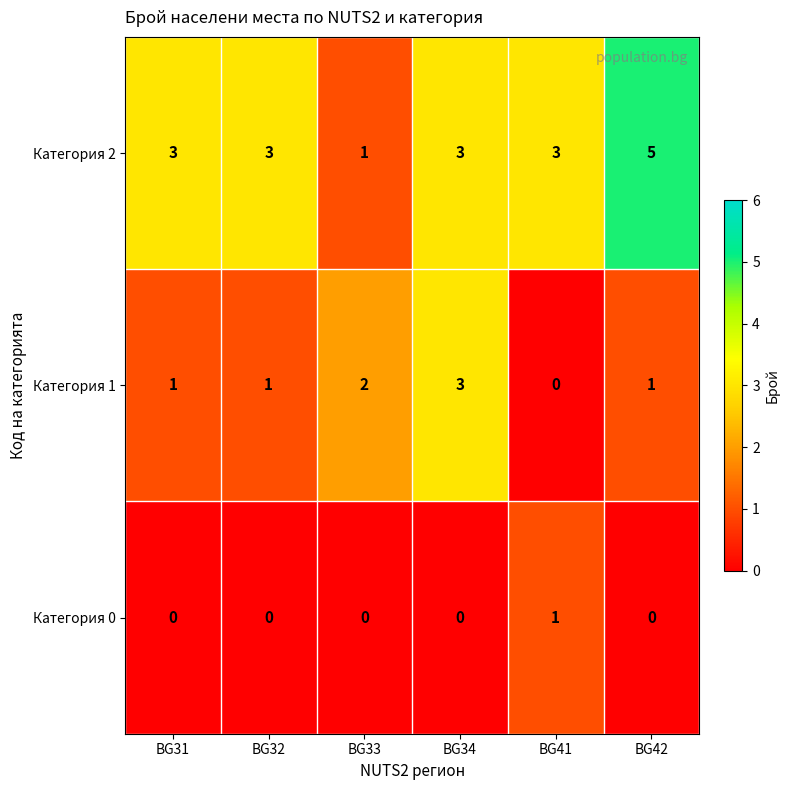

Which series has the largest range (max minus min)?

Категория 2